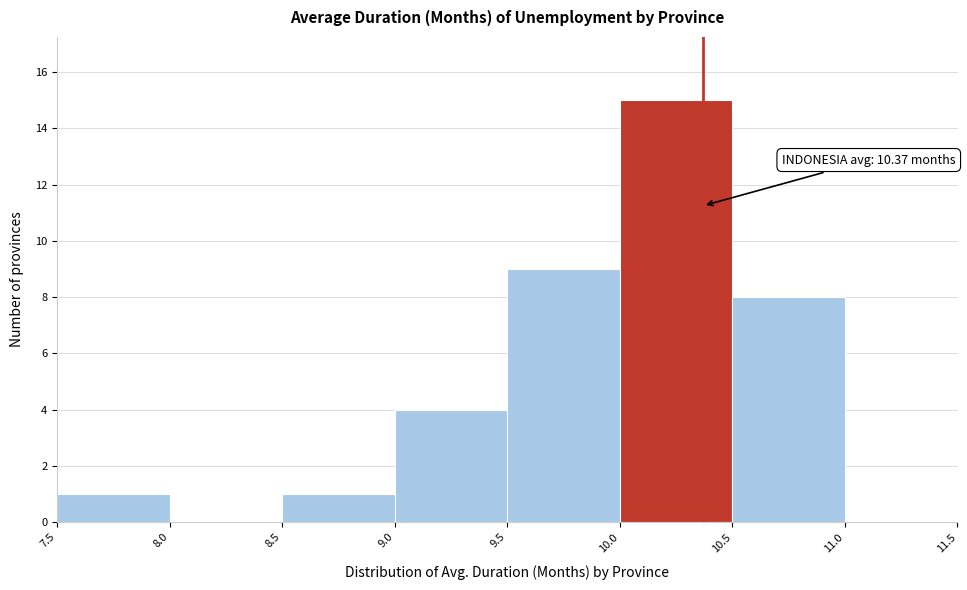

Which range on the x-axis has the tallest bar?

10.0 to 10.5